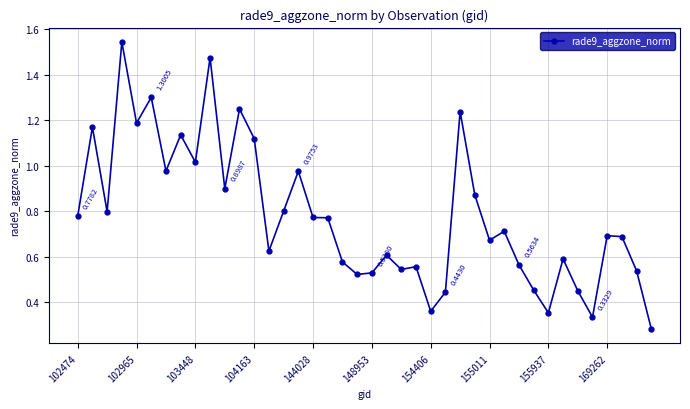

What is the sum of all values?

31.1